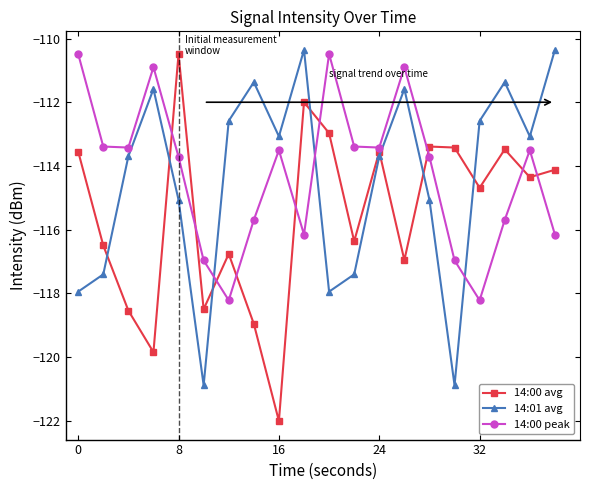

What is the maximum value shown in the chart?

-110.4